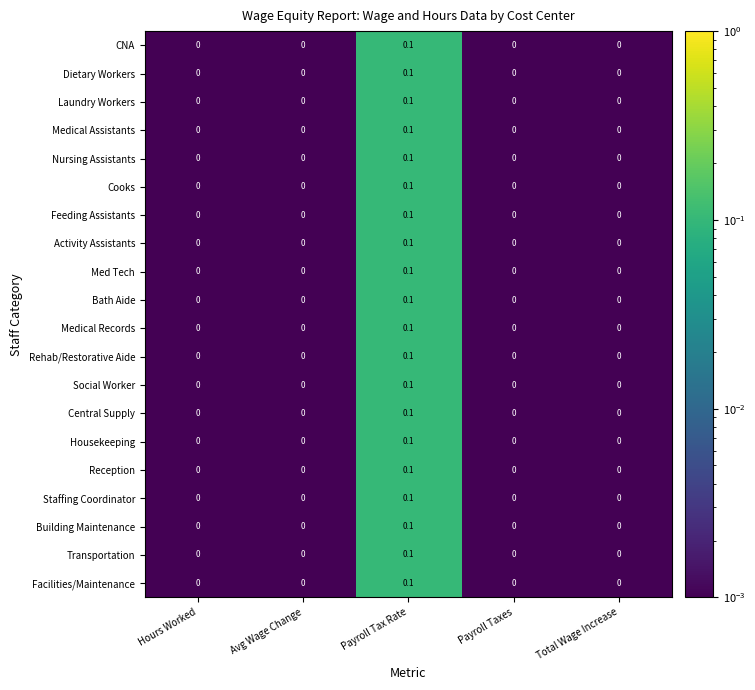

How many categories are shown in the chart?

5